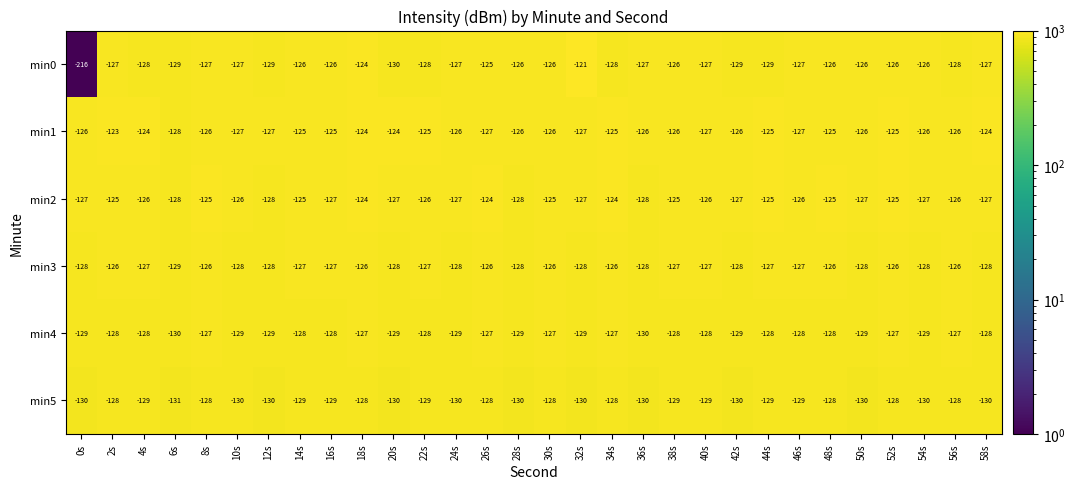

What is the maximum value shown in the chart?

-121